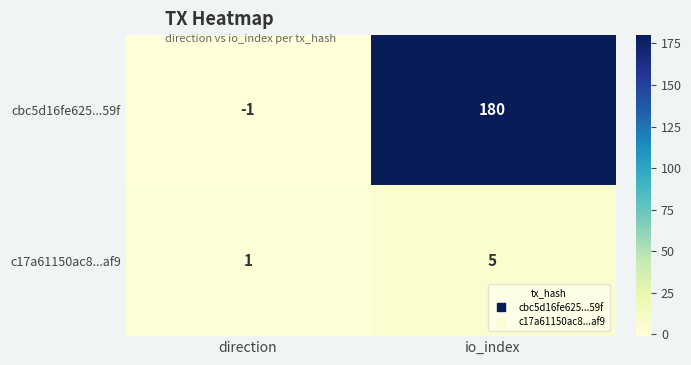

What is the greatest value displayed?

180